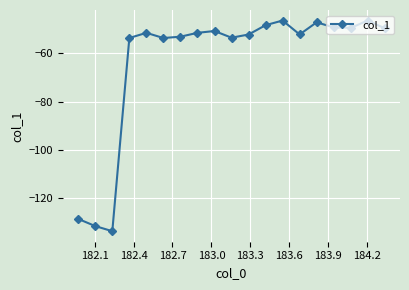

What is the value of the 18th point from the left?

-46.5